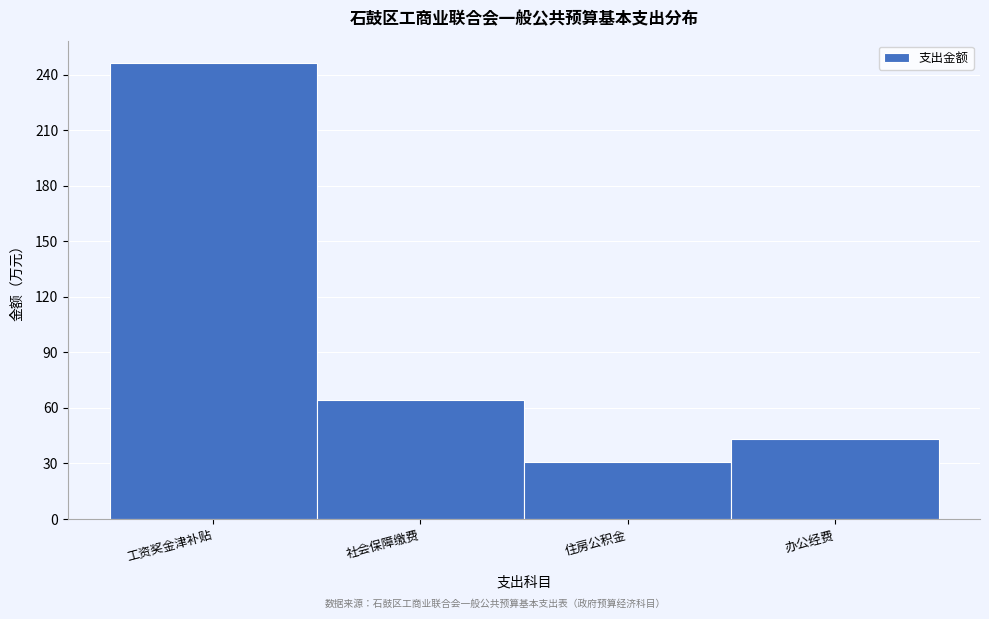

Reading left to right, list all the values displayed in this chart.

246	64	31	43